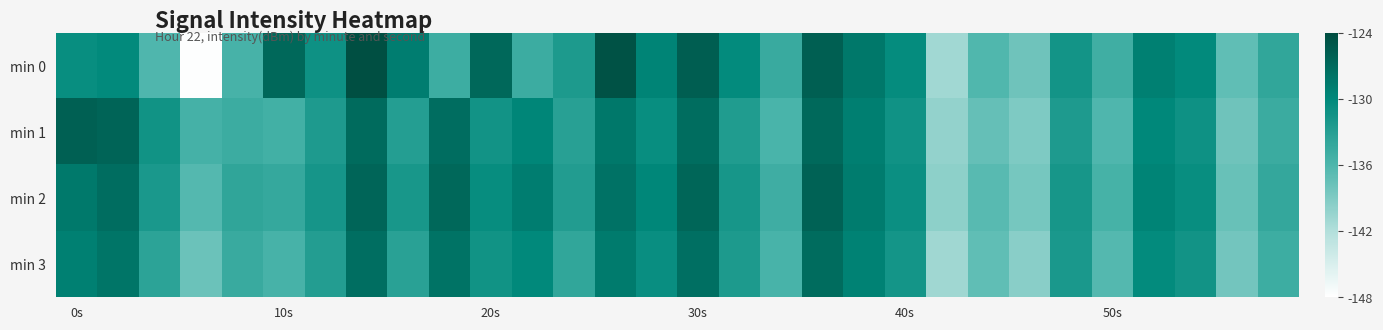

Which series has the widest spread of values?

min 0